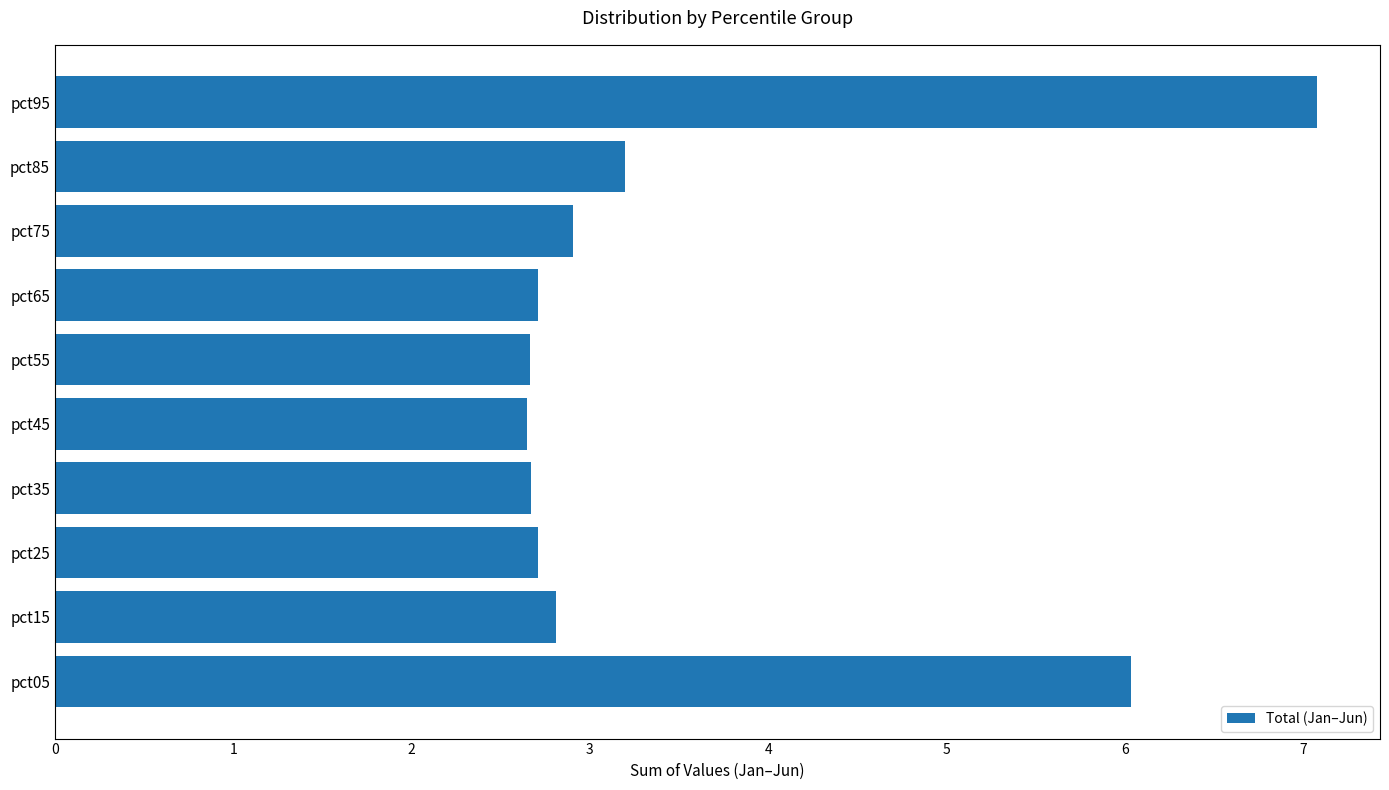

What is the sum of all values?

35.4